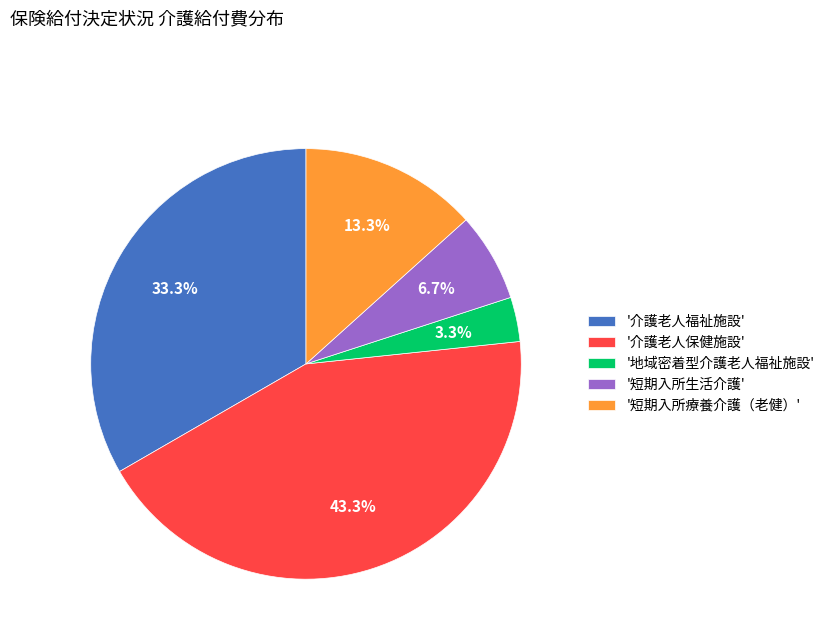

Count the number of slices in the pie.

5